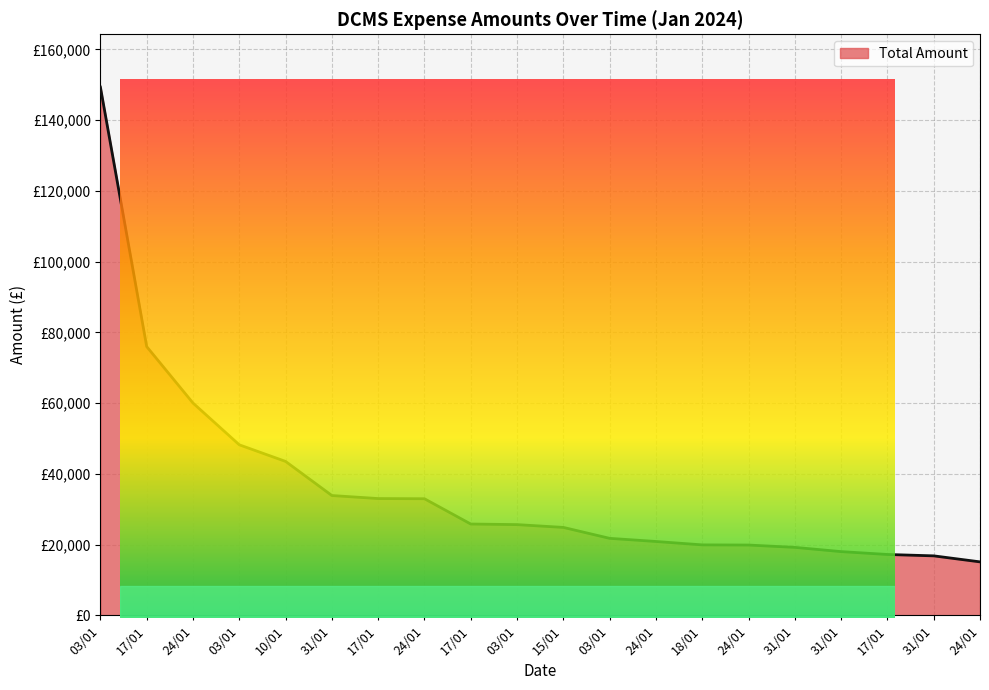

Is this an area chart (filled region under the line)?

Yes